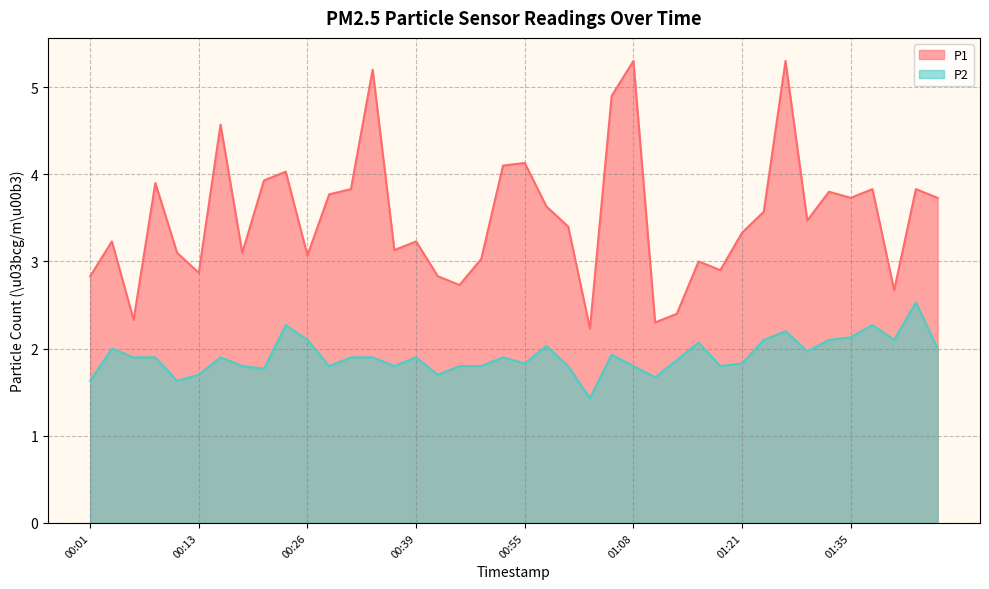

Which series has the largest total across all categories?

P1